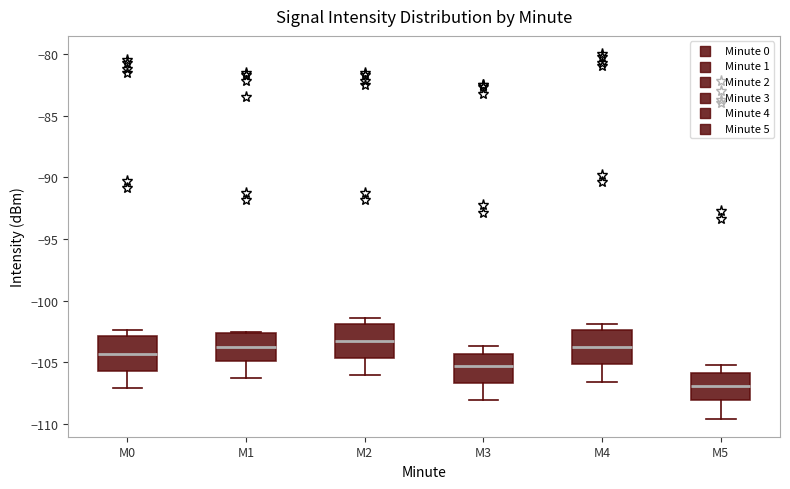

Where does the median line of the box for M1 sit on the y-axis? The values are not printed on the chart, so give them approximately, as read against the axis.

-104.0